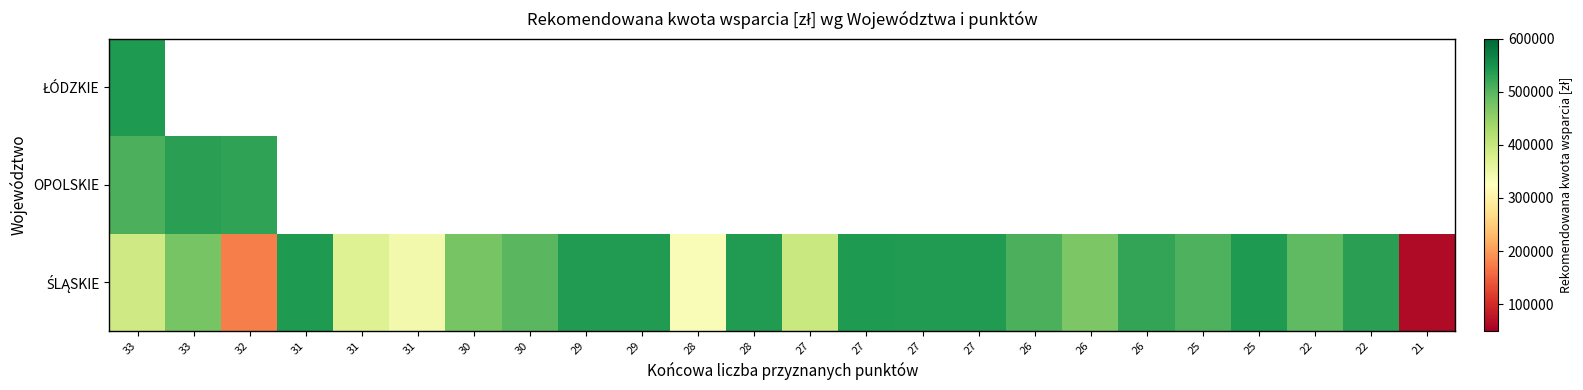

Is the value of OPOLSKIE at 27 greater than the value of ŁÓDZKIE at 29?

No